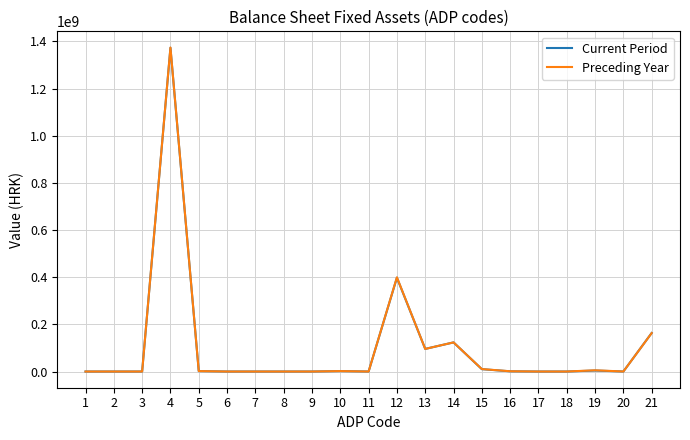

What is the maximum value for Preceding Year?

1374357323